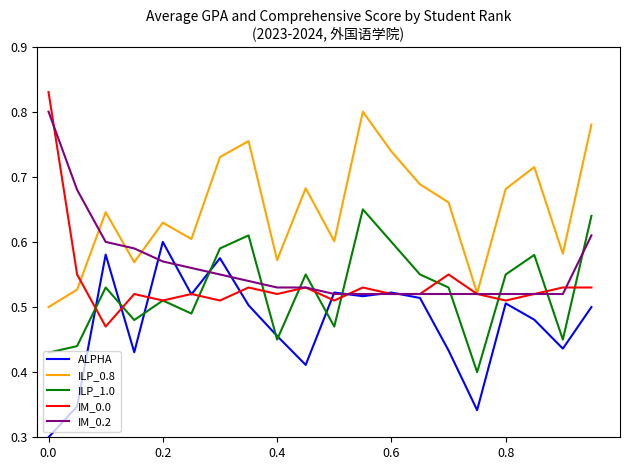

How many intersections are there between ILP_1.0 and IM_0.2?

9